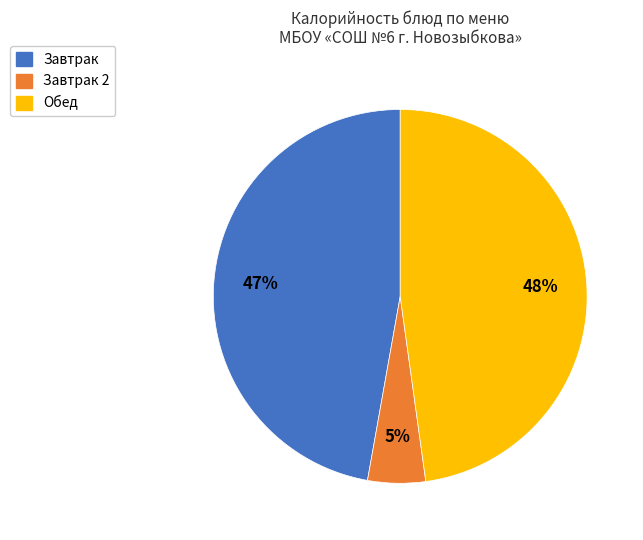

Does any single category account for the majority?

No